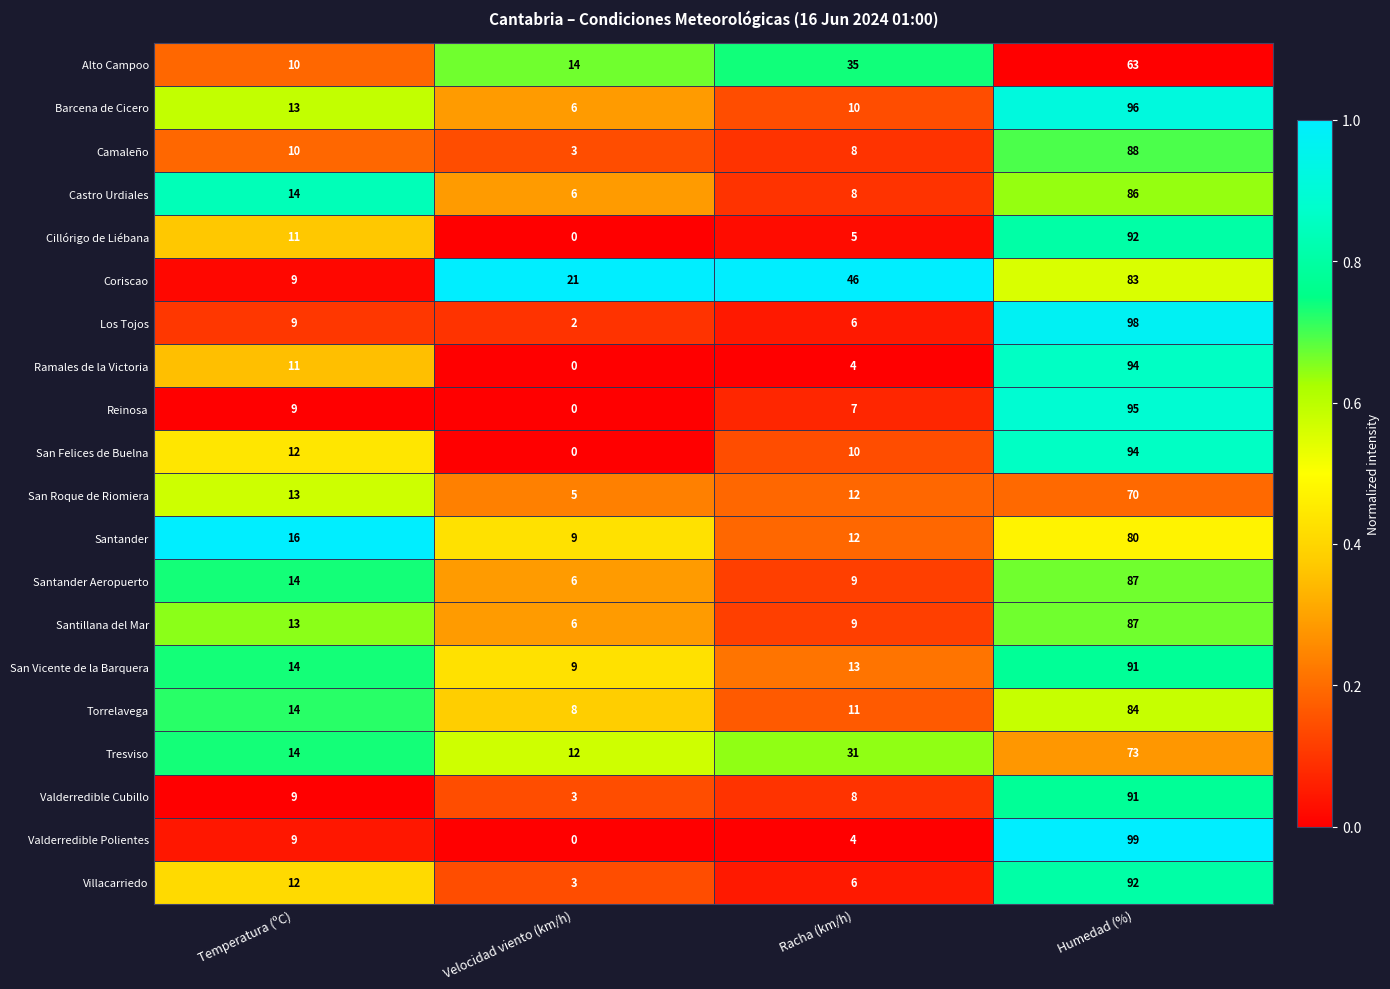

At how many categories does at least one series exceed 0?

4